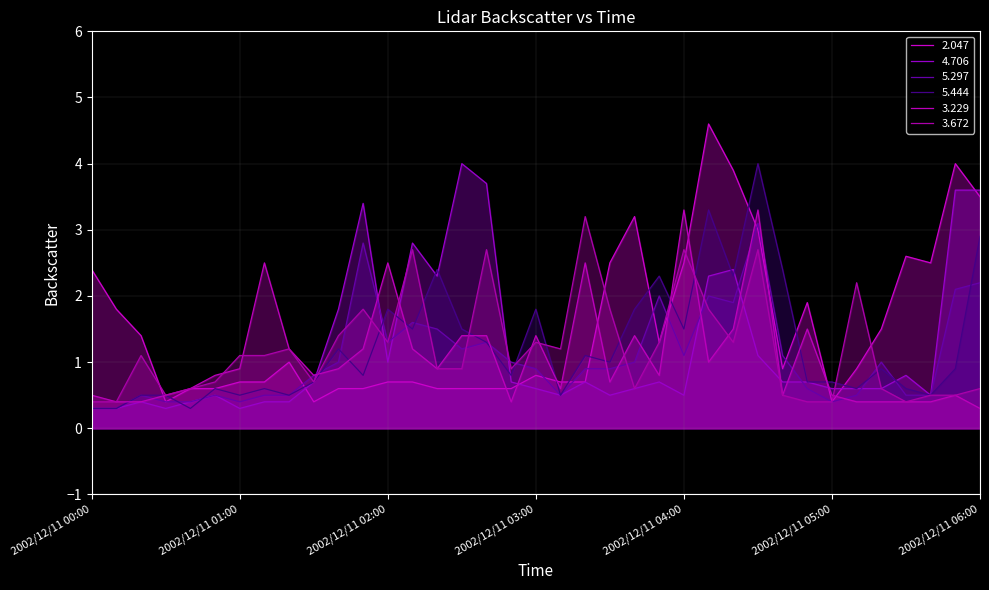

Does the chart have visible grid lines?

Yes